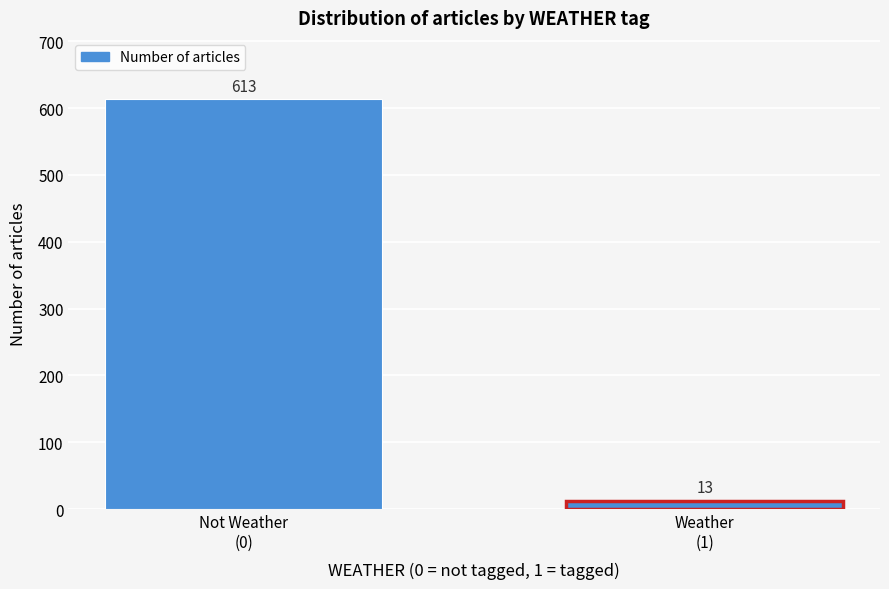

Reading right to left, what are all the values shown in this chart?

13	613